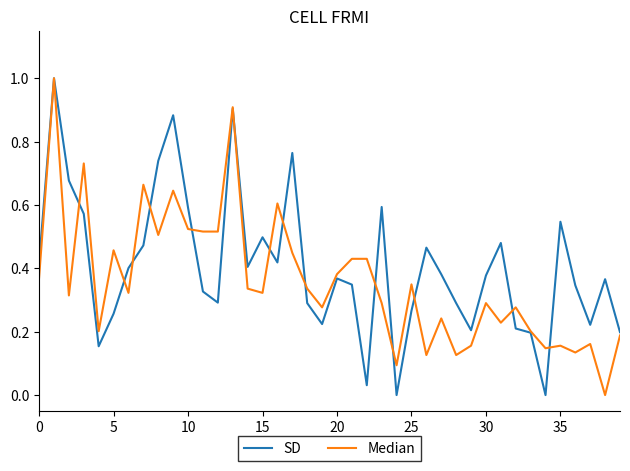

What is the difference between the maximum and minimum values in the Median series?

1.0